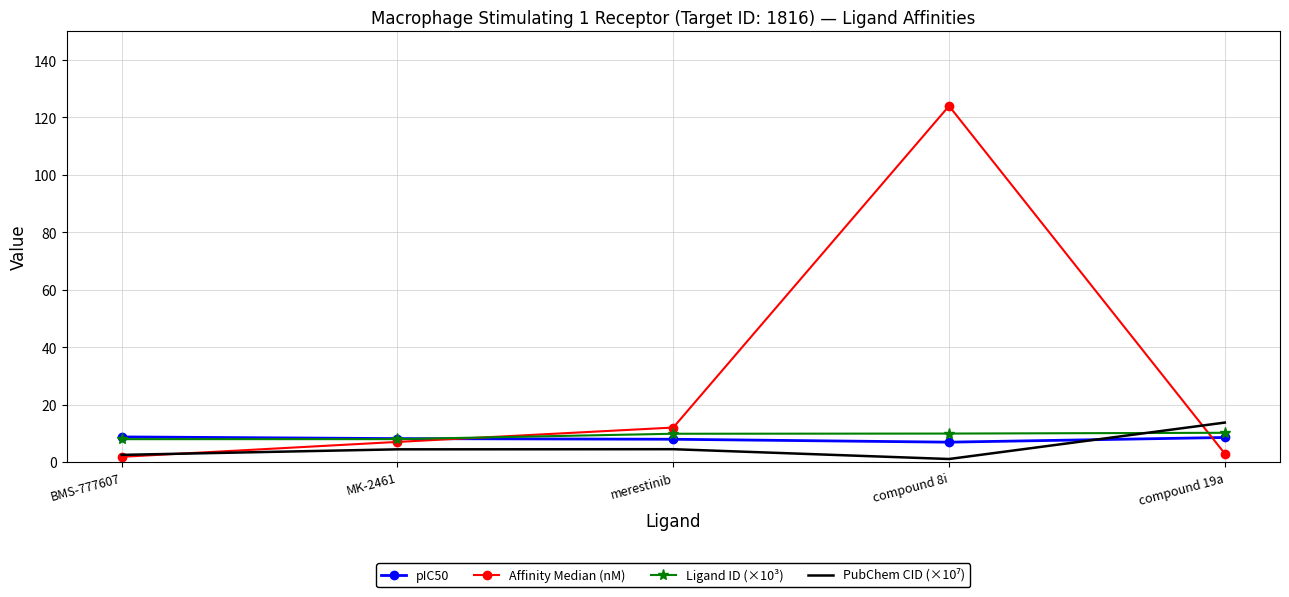

True or false: Affinity Median (nM) has a value of 1.8 at BMS-777607.

True